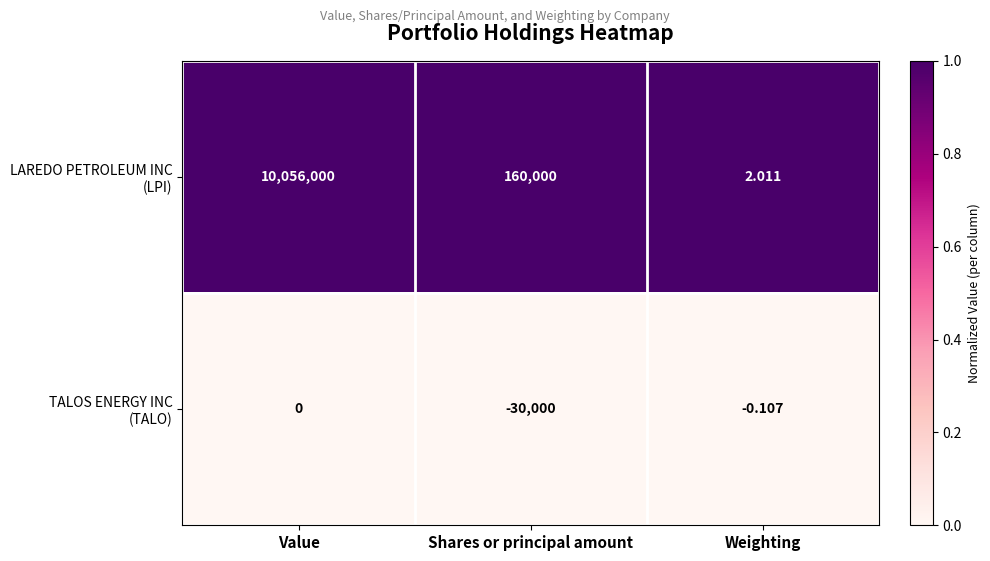

Which category has the lowest value across all series?

Shares or principal amount